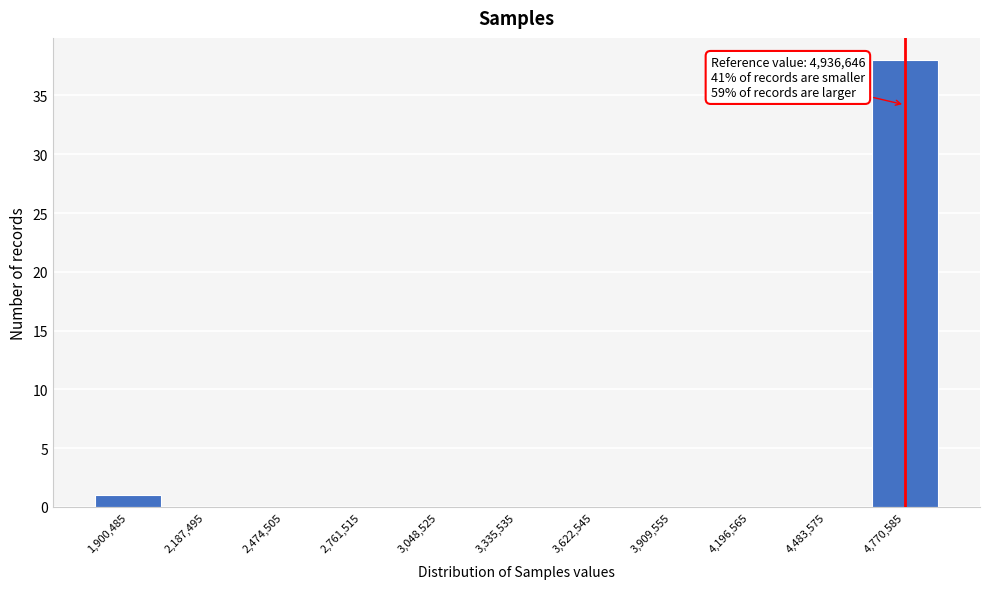

Reading left to right, transcribe all the data shown in this chart.

1,900,485=1	2,187,495=0	2,474,505=0	2,761,515=0	3,048,525=0	3,335,535=0	3,622,545=0	3,909,555=0	4,196,565=0	4,483,575=0	4,770,585=38